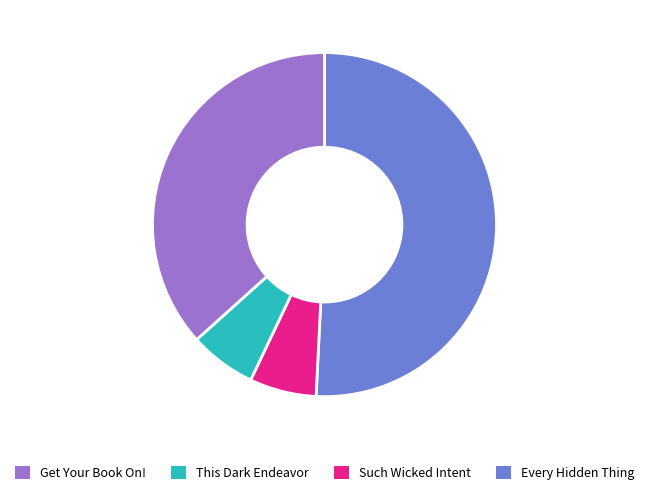

To the nearest percent, what is the difference between the largest and smallest slice percentages?

44%